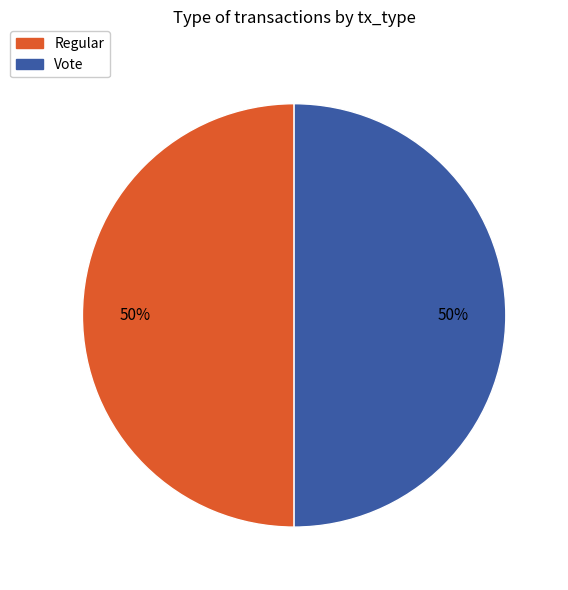

Combined, do Vote and Regular account for over 50%?

Yes